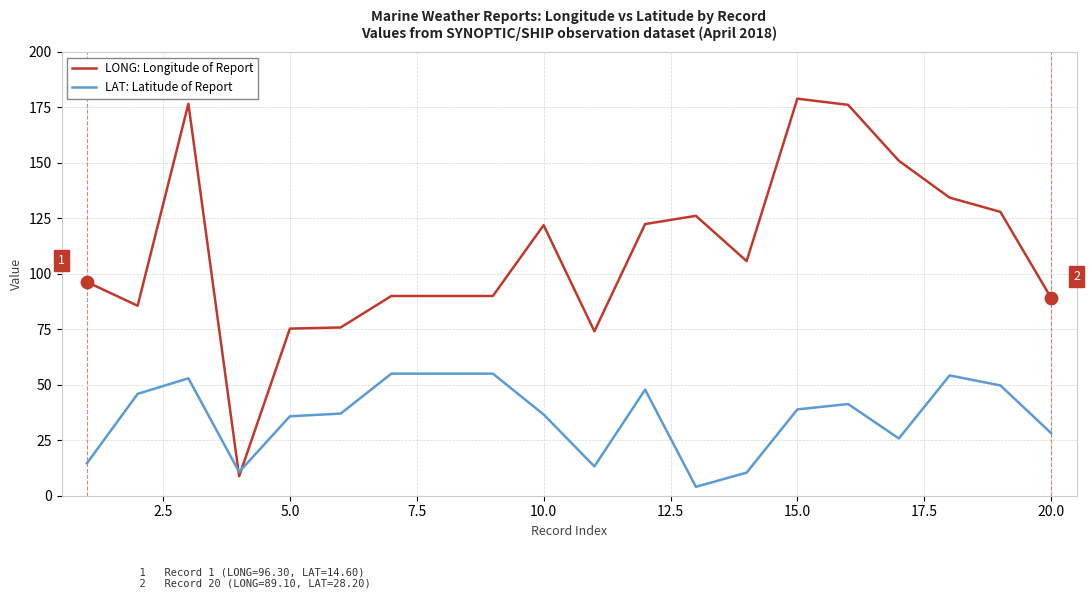

Which series has the largest total across all categories?

LONG: Longitude of Report